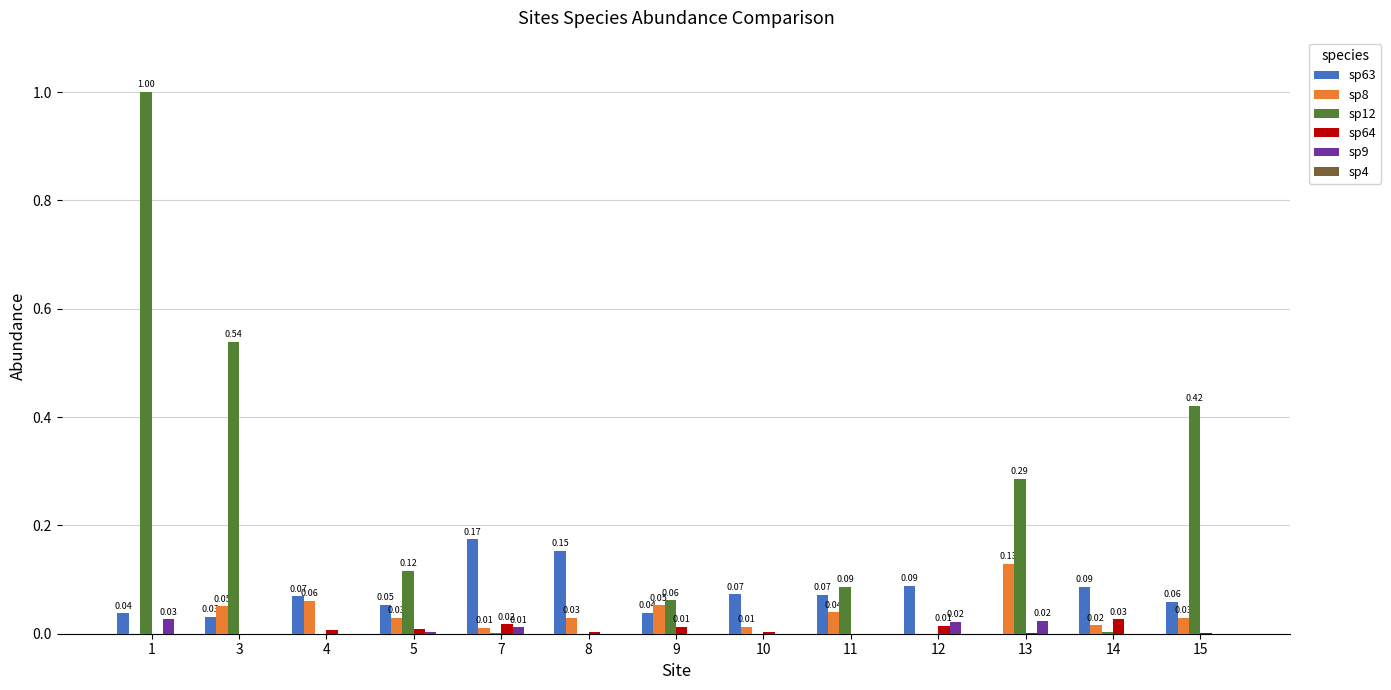

How many groups of bars are there?

13